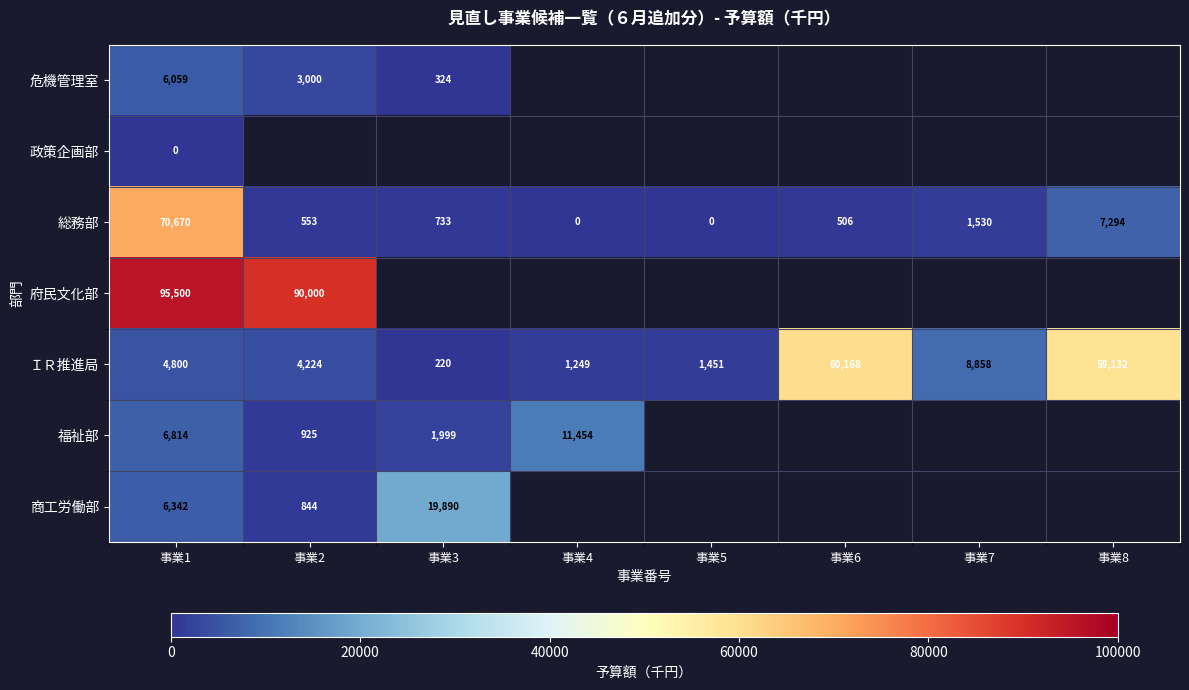

The value of 福祉部 at 事業2 is 1346. True or false?

False